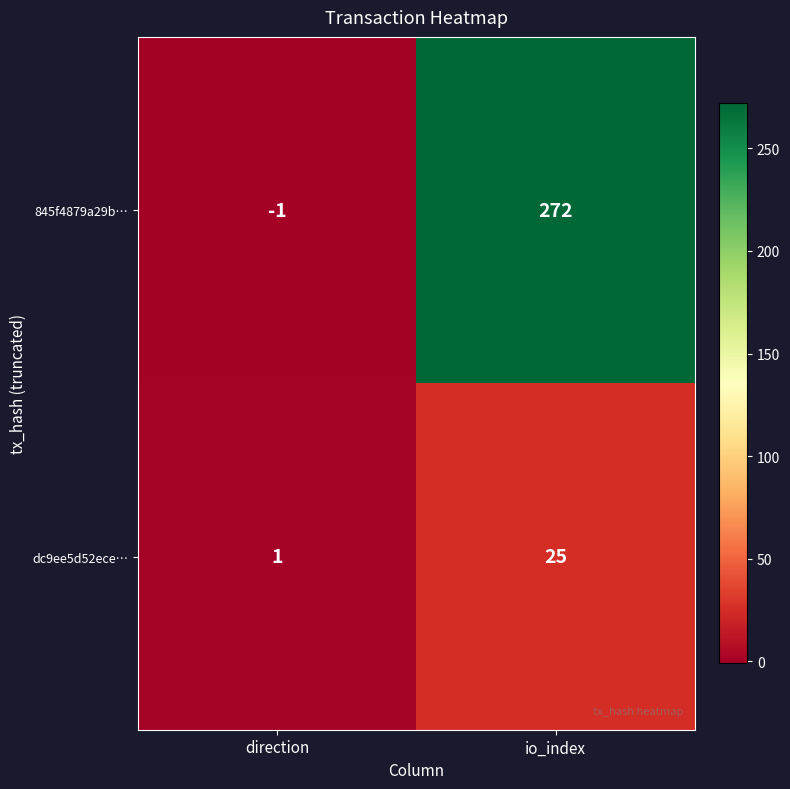

Which series changed the most between direction and io_index?

845f4879a29b…